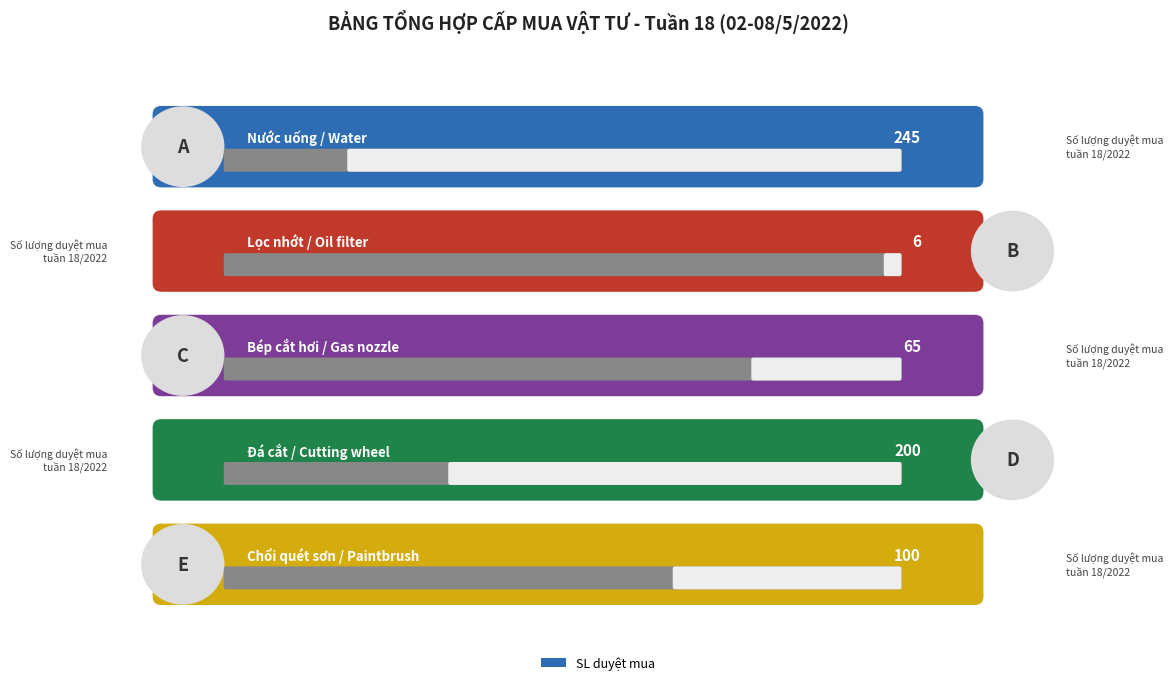

Count the number of values greater than 100.

2